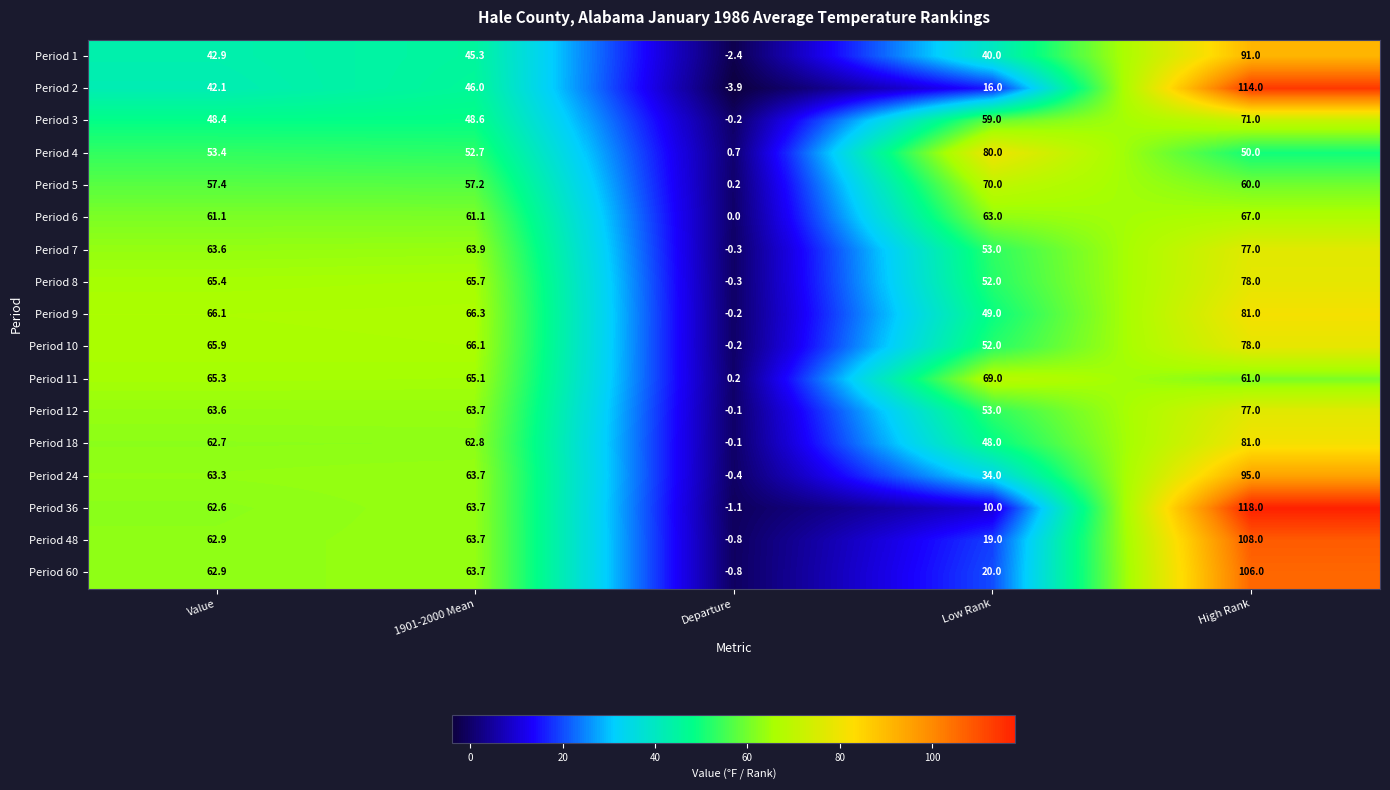

What is the sum of all Period 60 values?

251.8